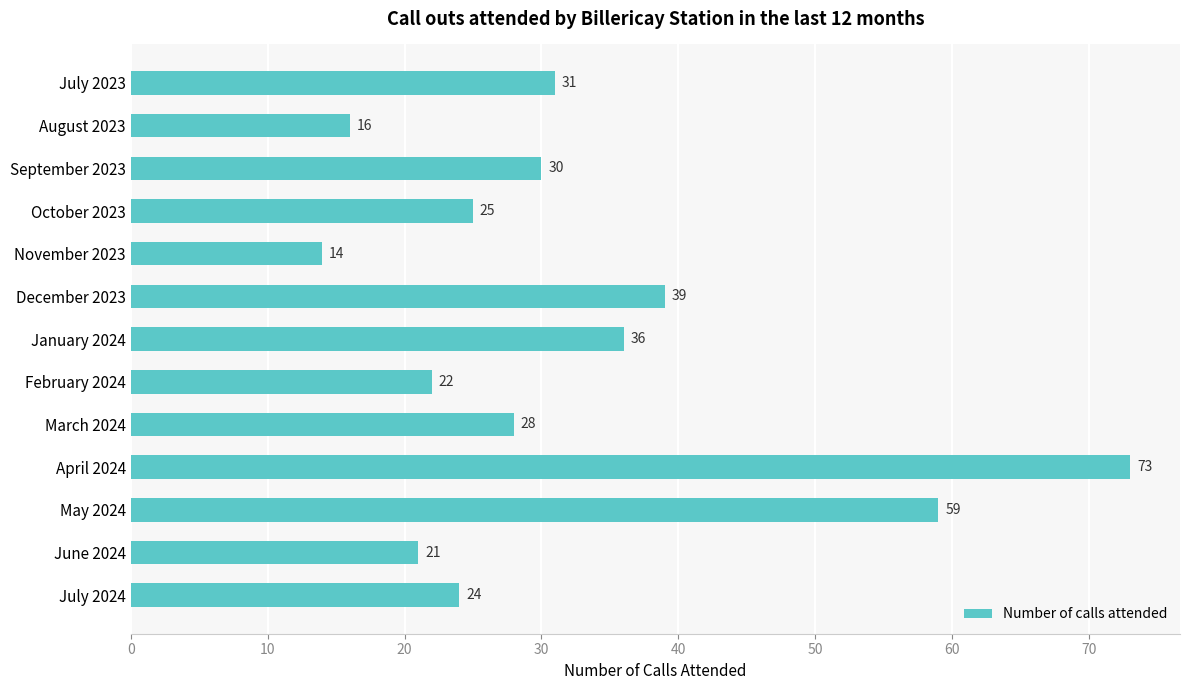

List the labels in order of value, smallest first.

November 2023, August 2023, June 2024, February 2024, July 2024, October 2023, March 2024, September 2023, July 2023, January 2024, December 2023, May 2024, April 2024